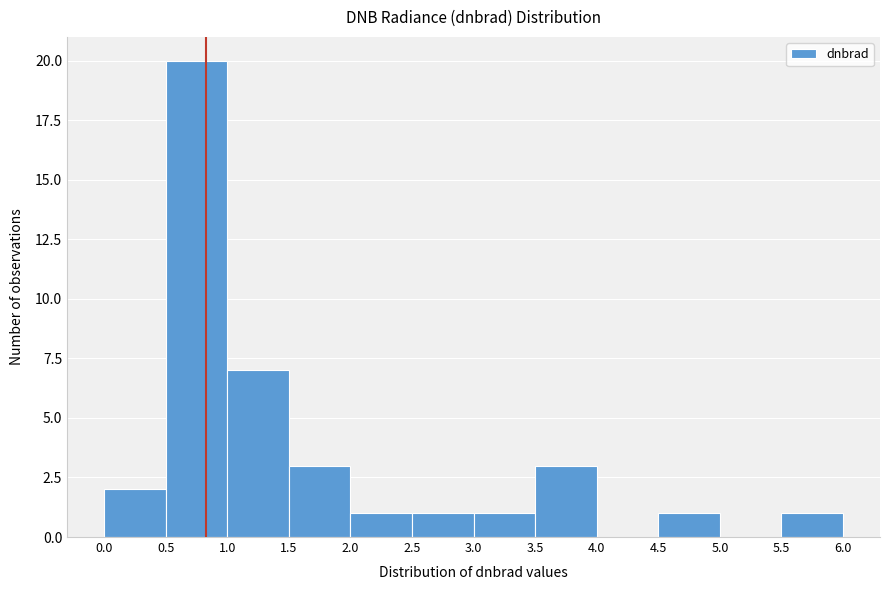

Reading left to right, list every bar in this chart as the range it spans on the x-axis followed by its height. The values are not printed on the chart, so give them approximately, as read against the axis.

0.0 to 0.5: 2
0.5 to 1.0: 20
1.0 to 1.5: 7
1.5 to 2.0: 3
2.0 to 2.5: 1
2.5 to 3.0: 1
3.0 to 3.5: 1
3.5 to 4.0: 3
4.0 to 4.5: 0
4.5 to 5.0: 1
5.0 to 5.5: 0
5.5 to 6.0: 1